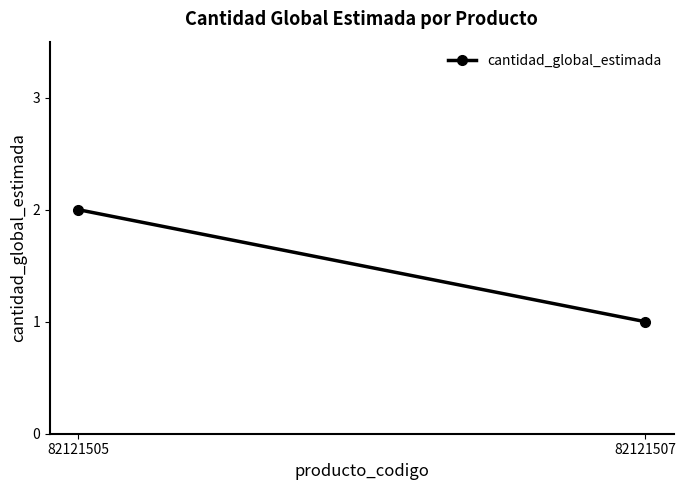

What is the greatest value displayed?

2